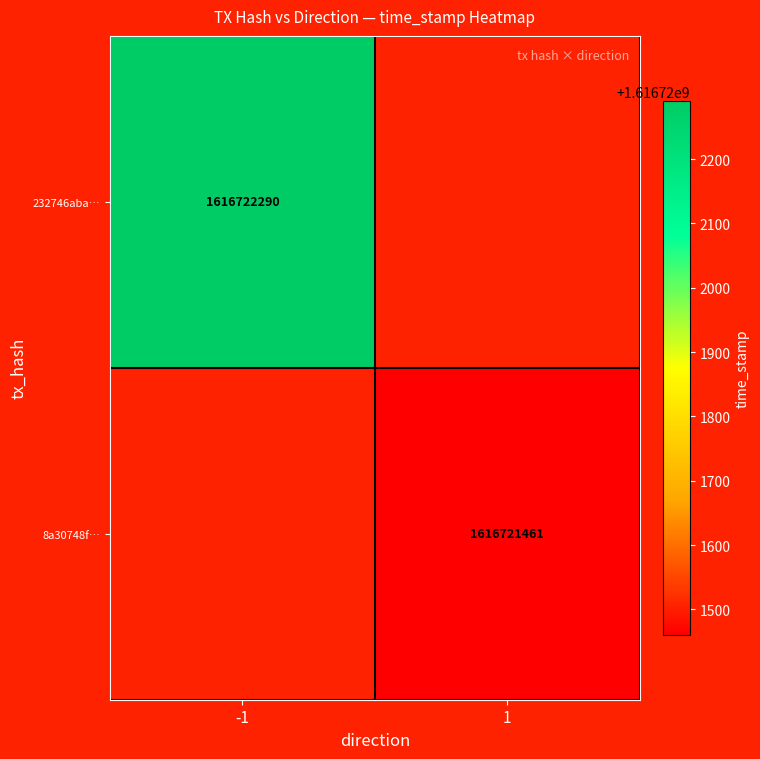

The 8a30748f86f4d7825b260f93028a691f743b894 series shows 1616721461 at 1. True or false?

True